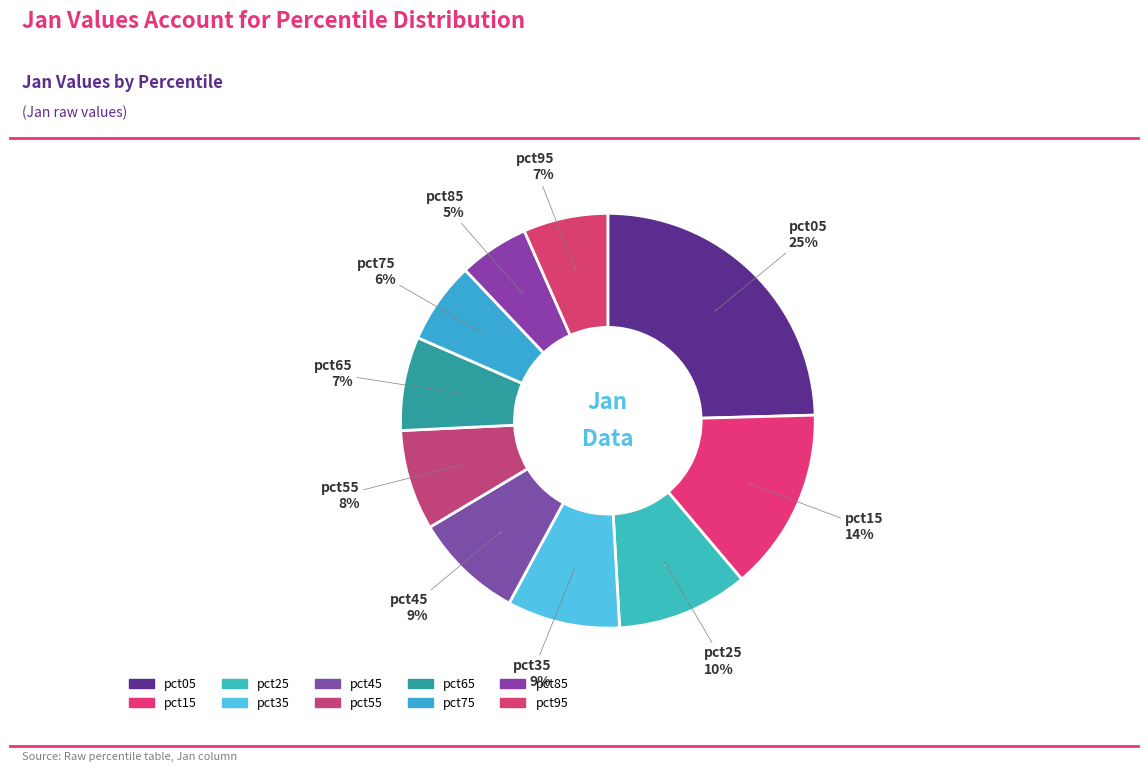

To the nearest percent, what percentage of the pie is pct45?

9%